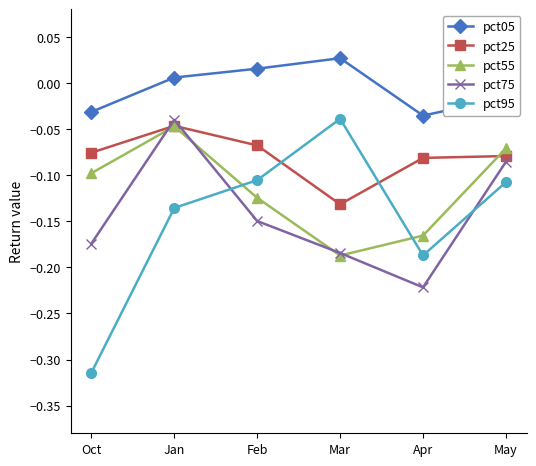

Rank the series at Apr from highest to lowest value.

pct05, pct25, pct55, pct95, pct75